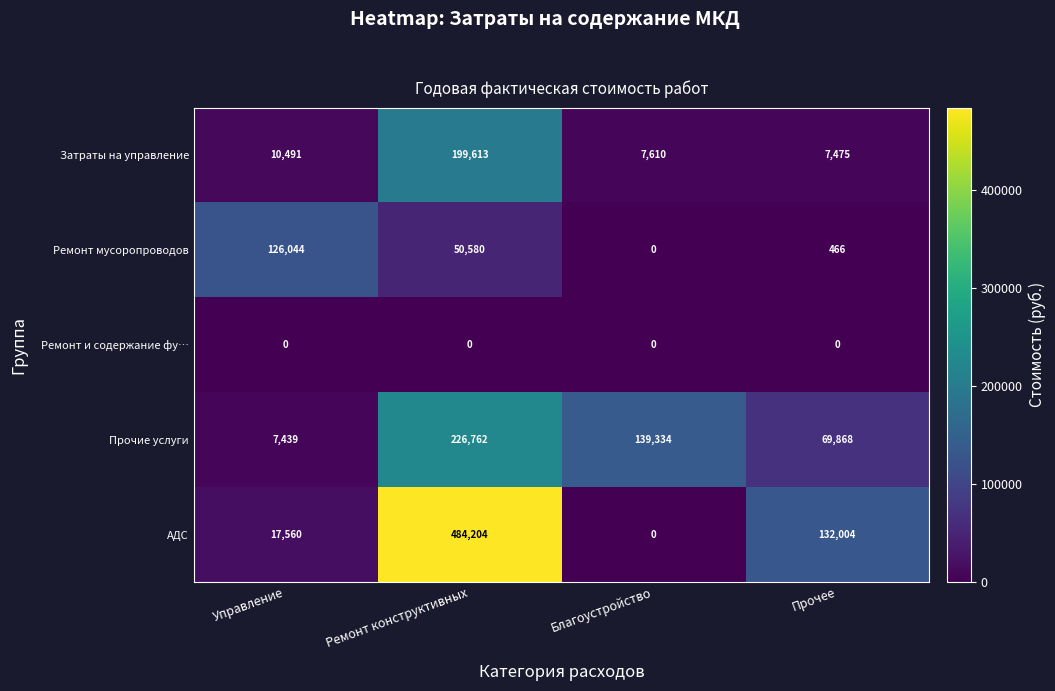

Reading right to left, transcribe all the data shown in this chart.

Затраты на управление: Прочее=7475	Благоустройство=7610	Ремонт конструктивных=199613	Управление=10491
Ремонт мусоропроводов: Прочее=466	Благоустройство=0	Ремонт конструктивных=50580	Управление=126044
Ремонт и содержание фу…: Прочее=0	Благоустройство=0	Ремонт конструктивных=0	Управление=0
Прочие услуги: Прочее=69868	Благоустройство=139334	Ремонт конструктивных=226762	Управление=7439
АДС: Прочее=132004	Благоустройство=0	Ремонт конструктивных=484204	Управление=17560